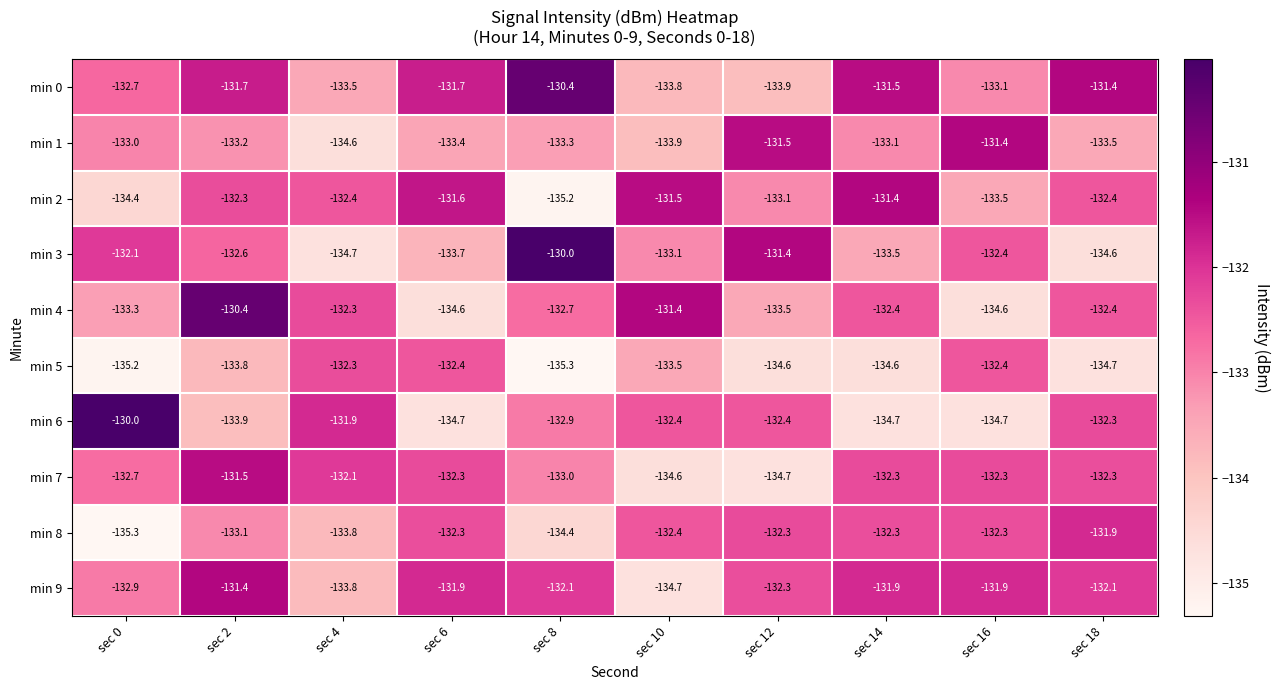

Which series changed the most between sec 14 and sec 18?

min 6